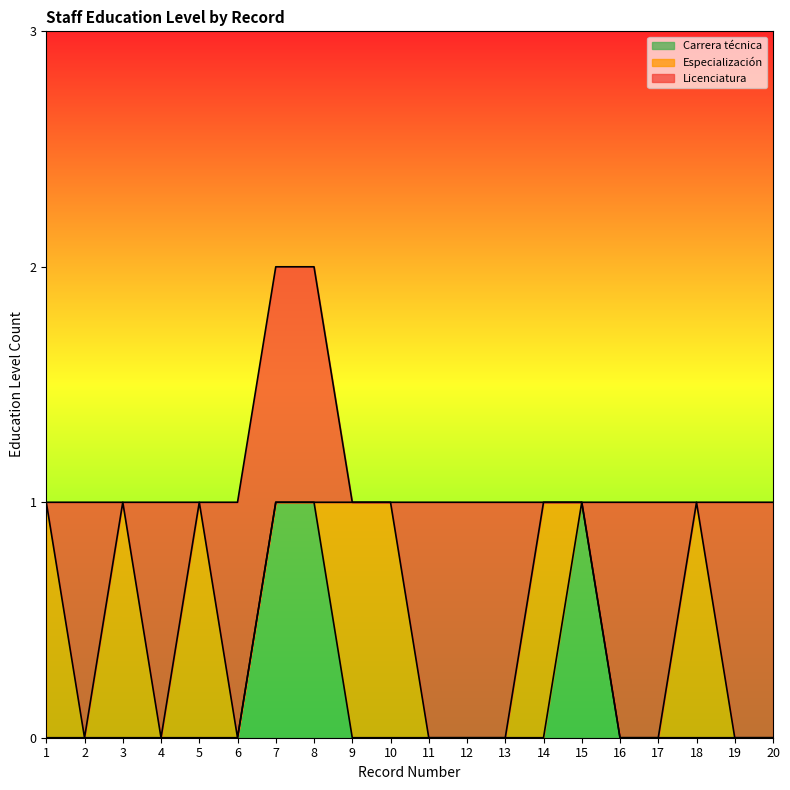

Is it true that Carrera técnica equals 1 at 15?

True